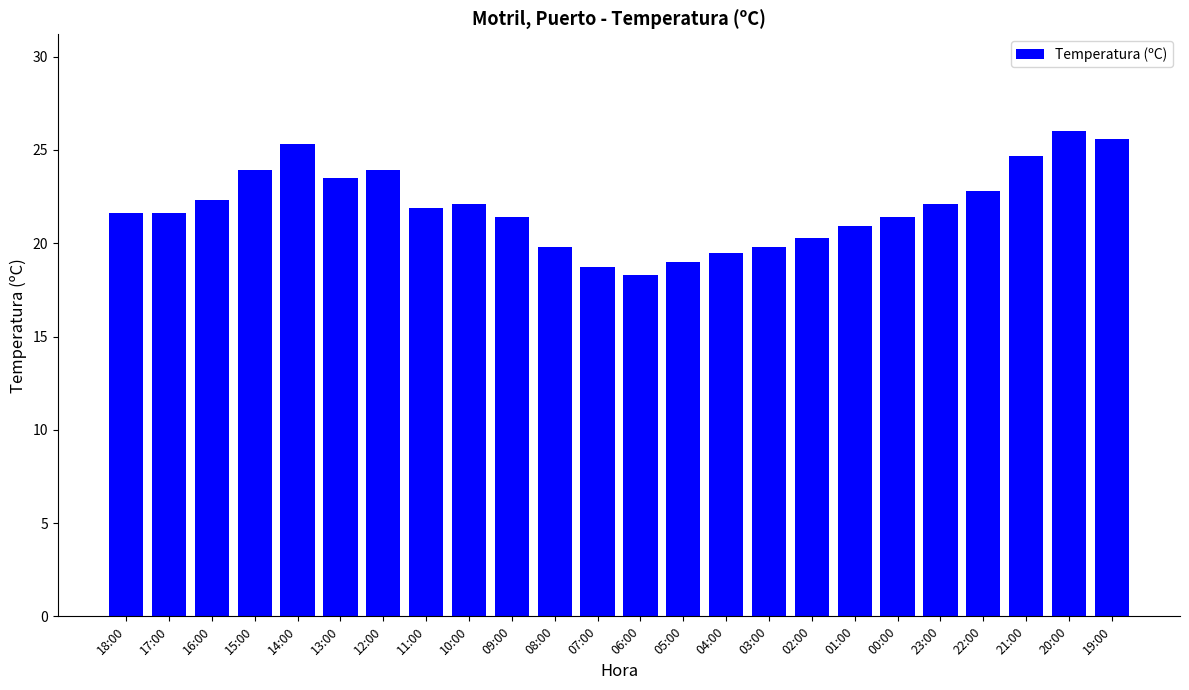

True or false: the data shows 21.6 at 17:00.

True